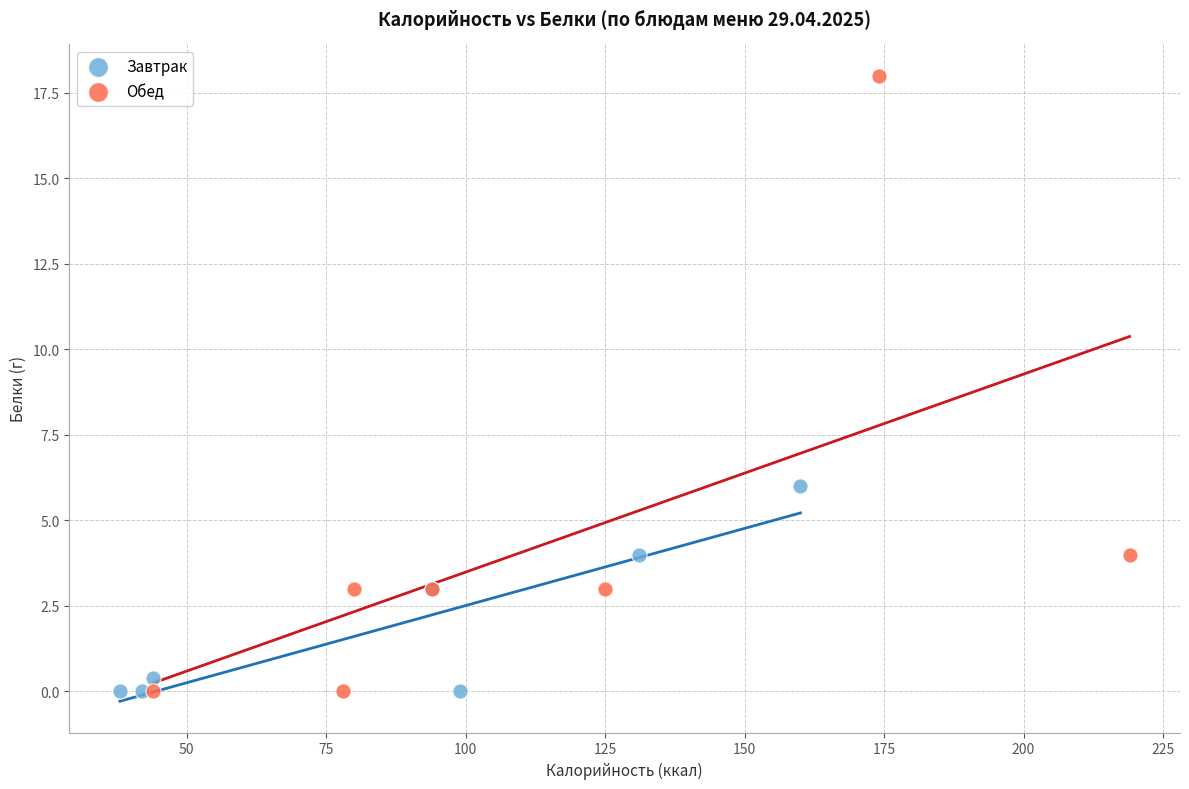

Which series contains the highest Y value?

Обед